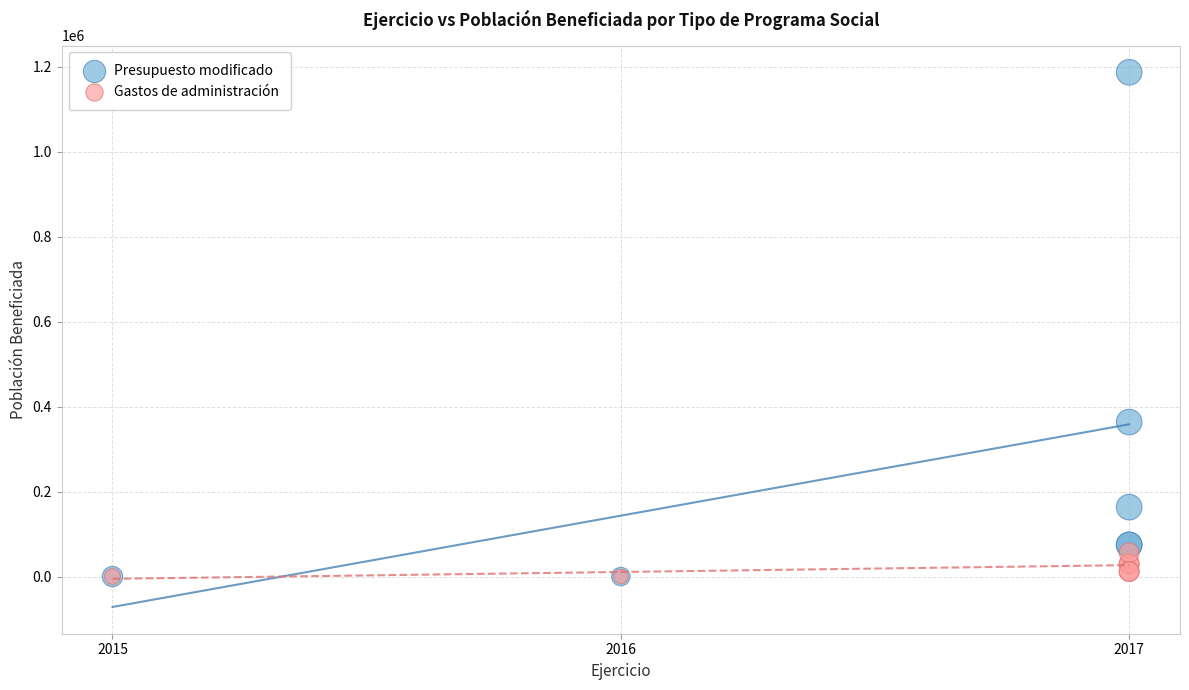

Which series has the largest Y range (max minus min)?

Presupuesto modificado